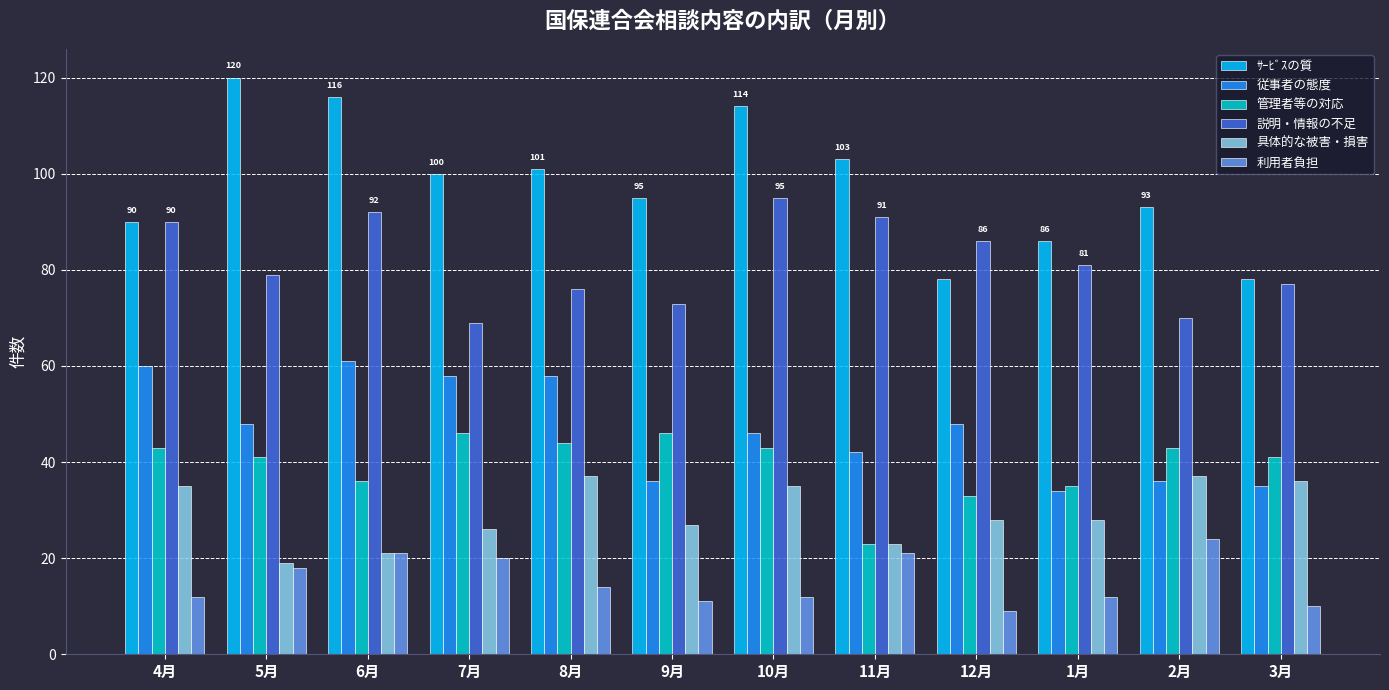

What is the maximum value for 利用者負担?

24